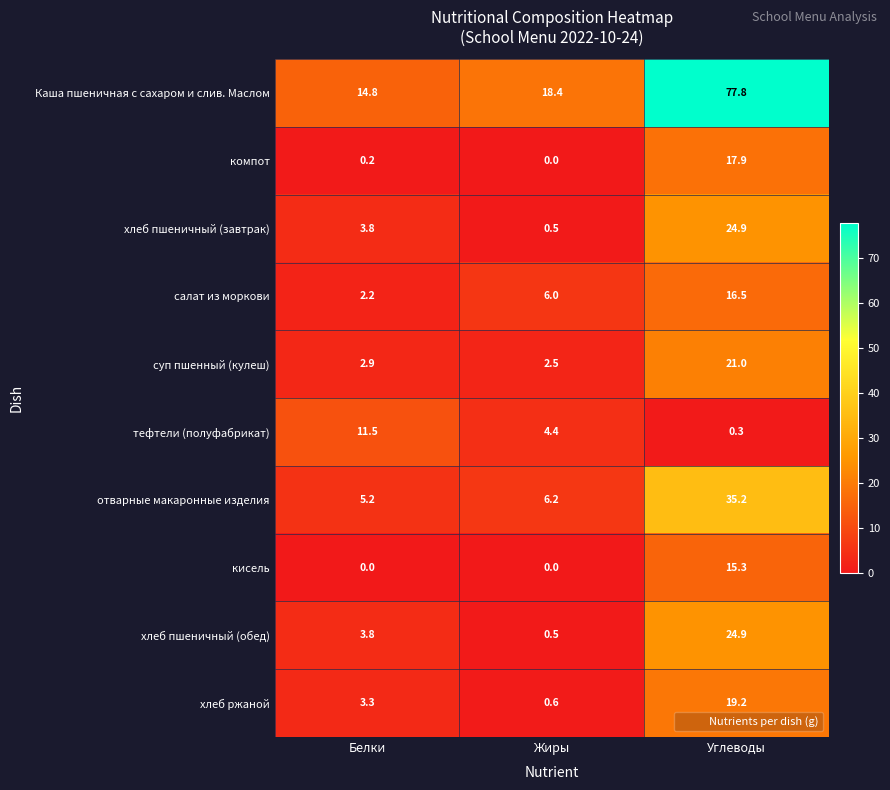

What is the total value across all series at Жиры?

39.1